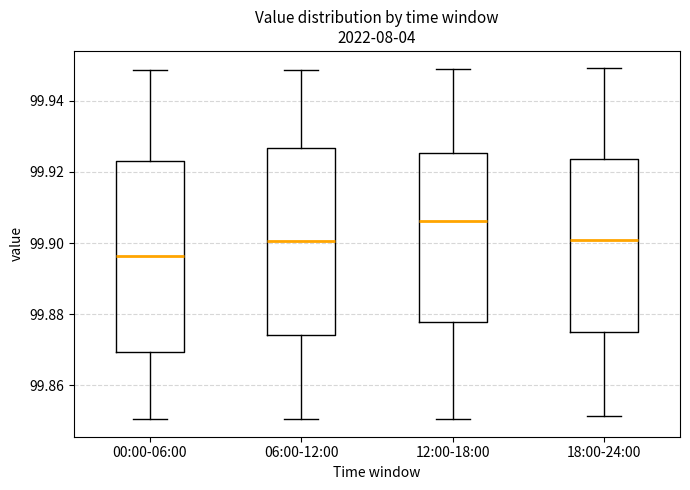

Where does the median line of the box for 18:00-24:00 sit on the y-axis? The values are not printed on the chart, so give them approximately, as read against the axis.

99.900